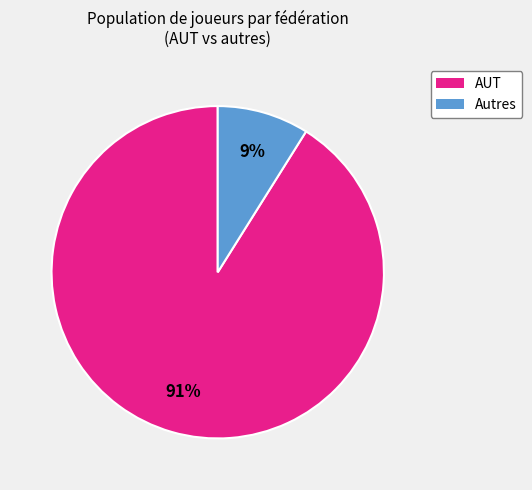

To the nearest percent, what is the average slice percentage?

50%